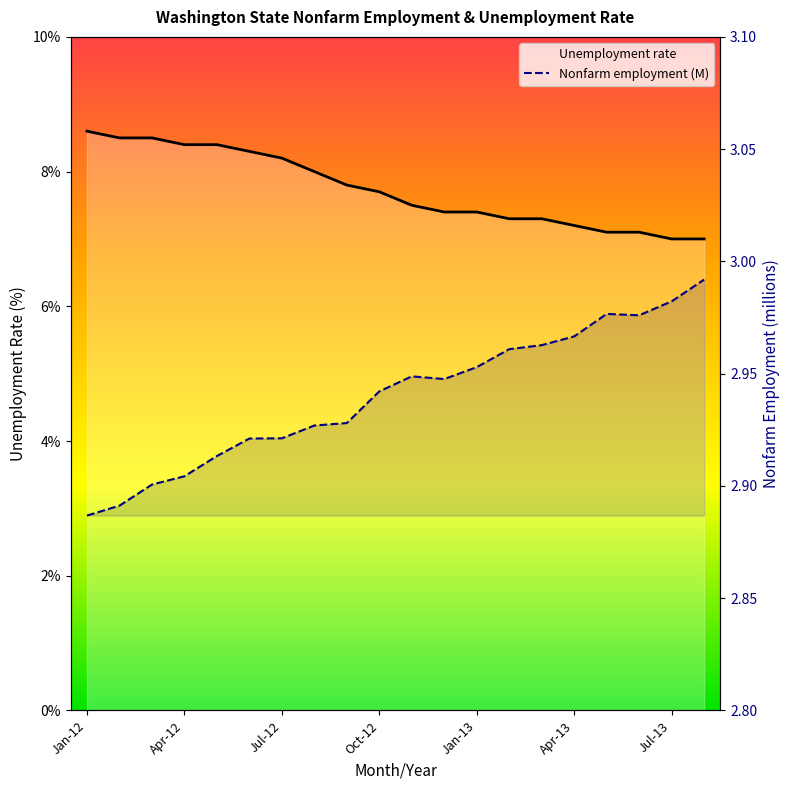

What is the minimum value shown in the chart?

2.9